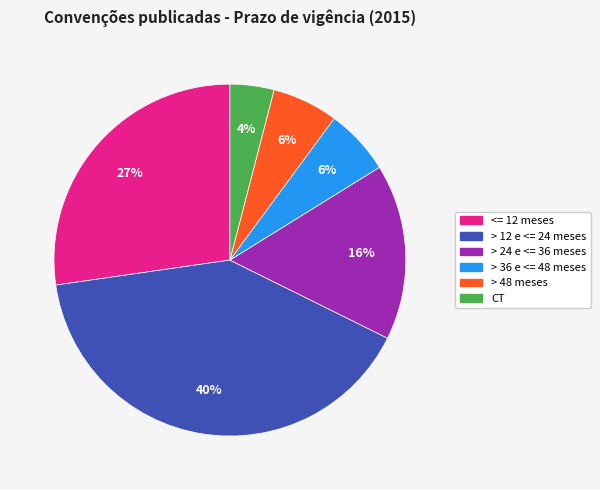

Is the sum of CT and > 12 e <= 24 meses greater than half?

No